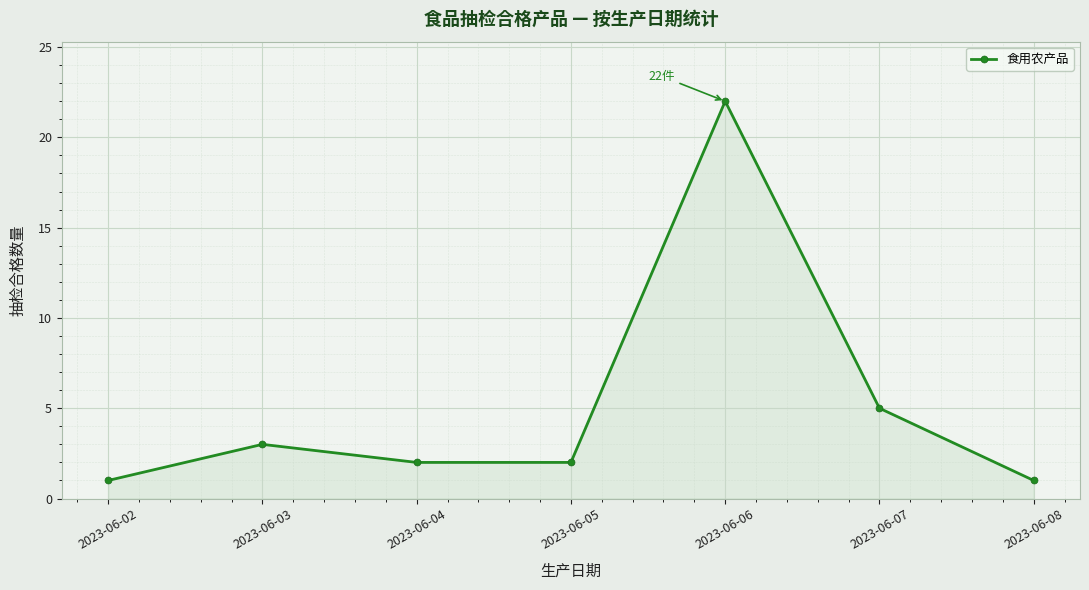

What is the value of the 7th point from the left?

1